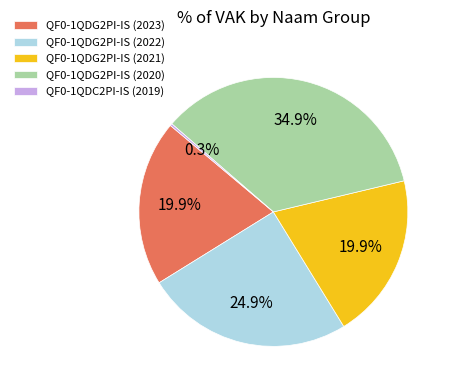

Do QF0-1QDG2PI-IS (2023) and QF0-1QDG2PI-IS (2021) together represent more than half of the pie?

No